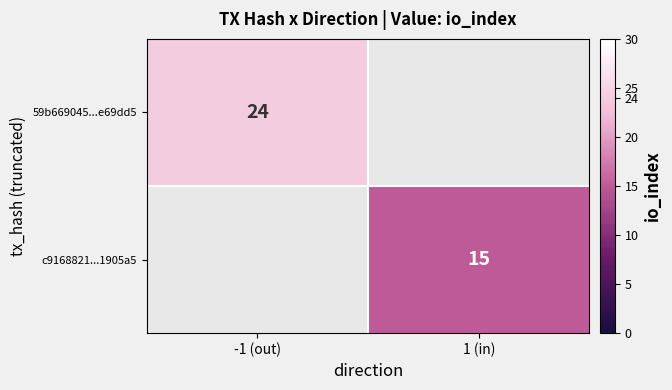

The 59b669045...e69dd5 series shows 31 at -1 (out). True or false?

False